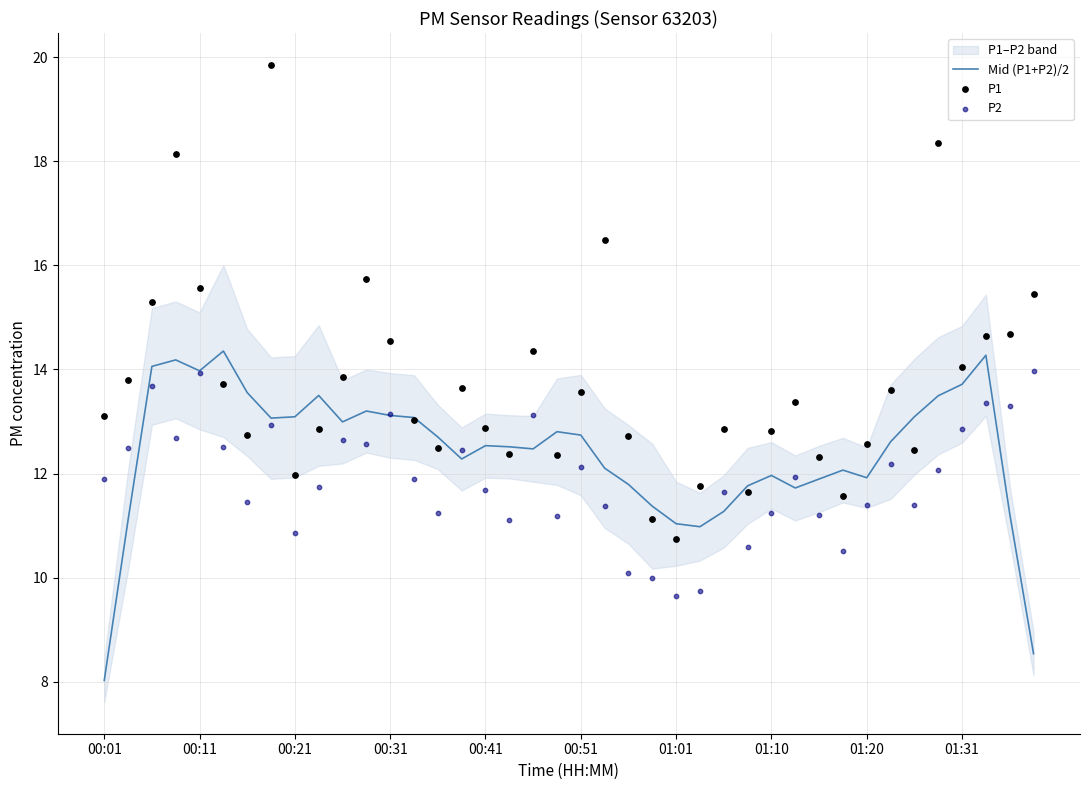

What is the lowest value of the Mid (P1+P2)/2 series?

8.0